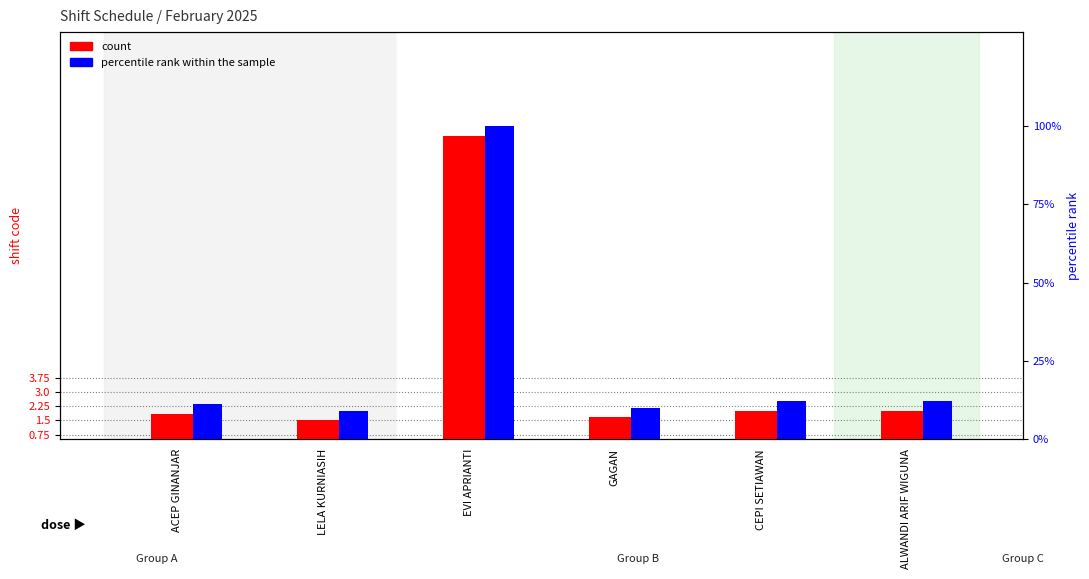

Are the bars horizontal?

No